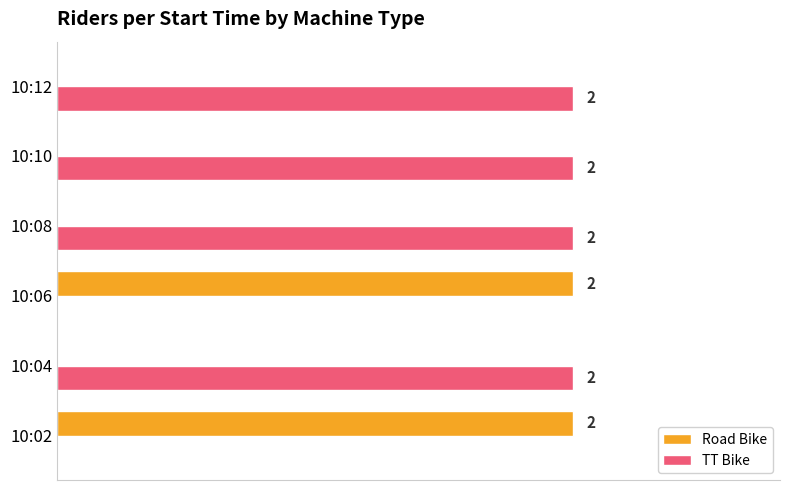

Which series has the largest total across all categories?

TT Bike